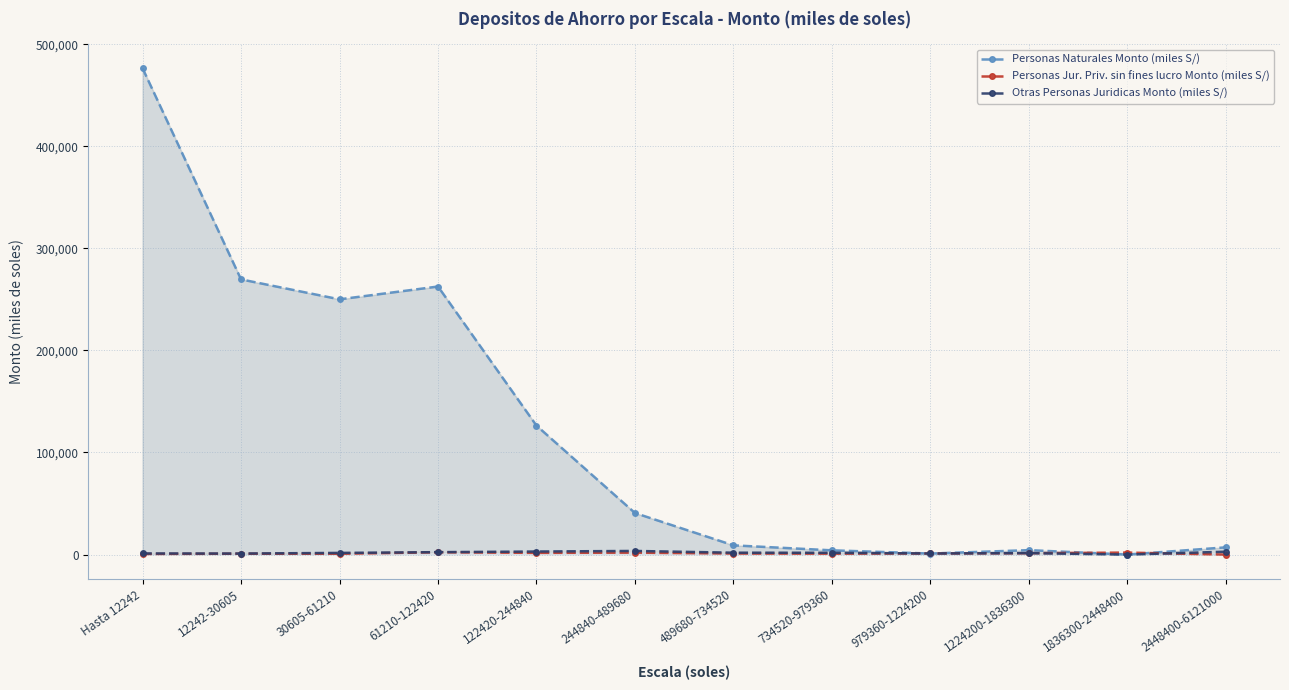

The Personas Naturales Monto (miles S/) series shows 11193.9 at 2448400-6121000. True or false?

False